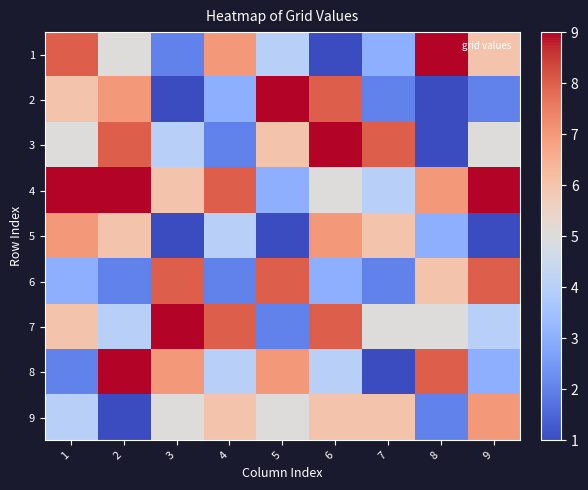

Reading right to left, transcribe all the data shown in this chart.

1: 9=6	8=9	7=3	6=1	5=4	4=7	3=2	2=5	1=8
2: 9=2	8=1	7=2	6=8	5=9	4=3	3=1	2=7	1=6
3: 9=5	8=1	7=8	6=9	5=6	4=2	3=4	2=8	1=5
4: 9=9	8=7	7=4	6=5	5=3	4=8	3=6	2=9	1=9
5: 9=1	8=3	7=6	6=7	5=1	4=4	3=1	2=6	1=7
6: 9=8	8=6	7=2	6=3	5=8	4=2	3=8	2=2	1=3
7: 9=4	8=5	7=5	6=8	5=2	4=8	3=9	2=4	1=6
8: 9=3	8=8	7=1	6=4	5=7	4=4	3=7	2=9	1=2
9: 9=7	8=2	7=6	6=6	5=5	4=6	3=5	2=1	1=4